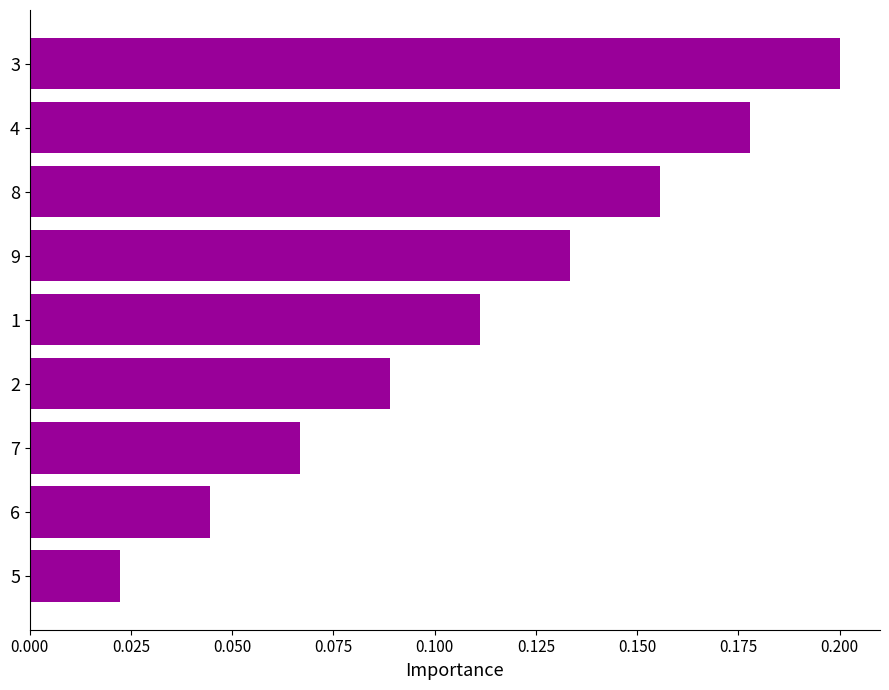

What is the sum of all values?

1.0